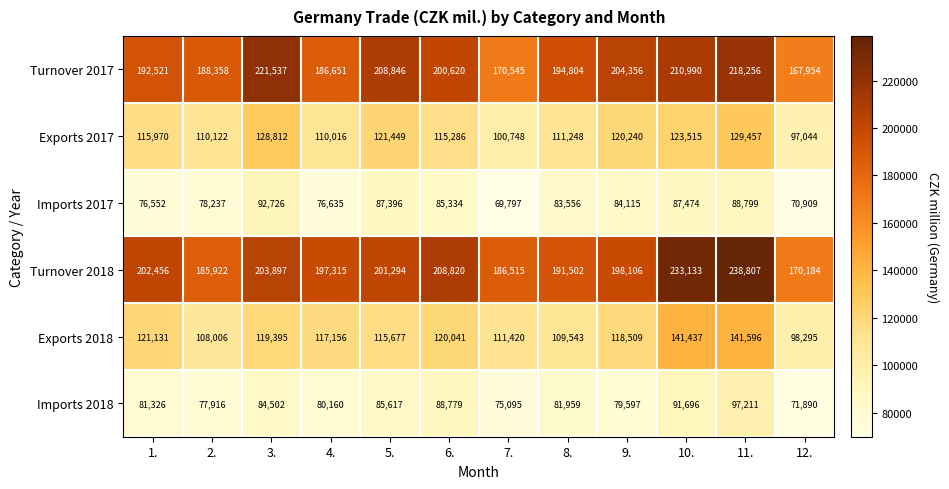

At how many categories does at least one series exceed 227079?

2